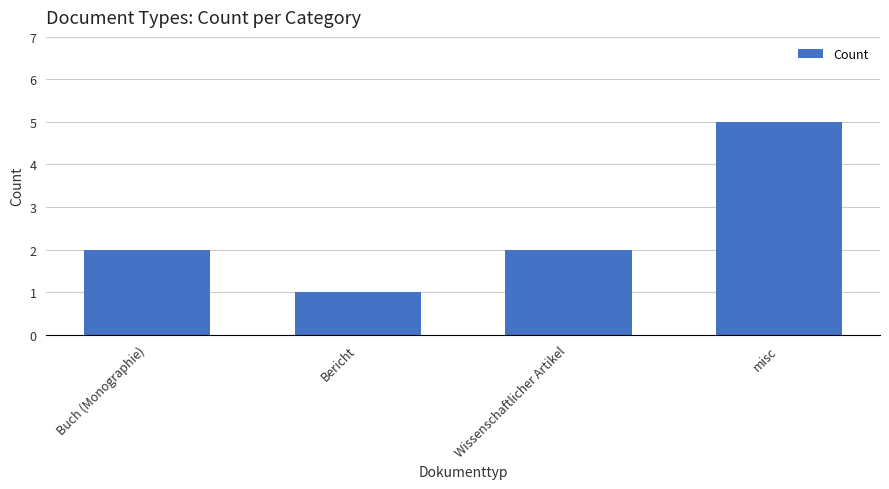

The chart shows a value of 2 at Wissenschaftlicher Artikel. True or false?

True